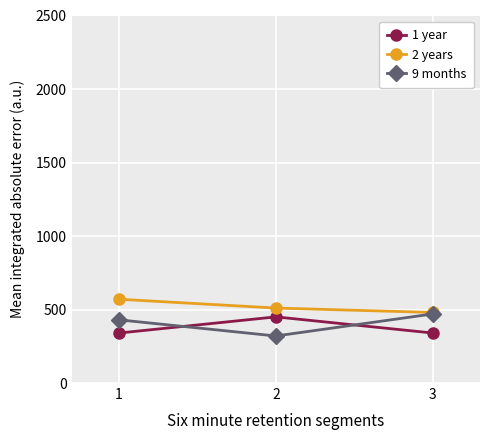

The value of 1 year at 3 is 340. True or false?

True